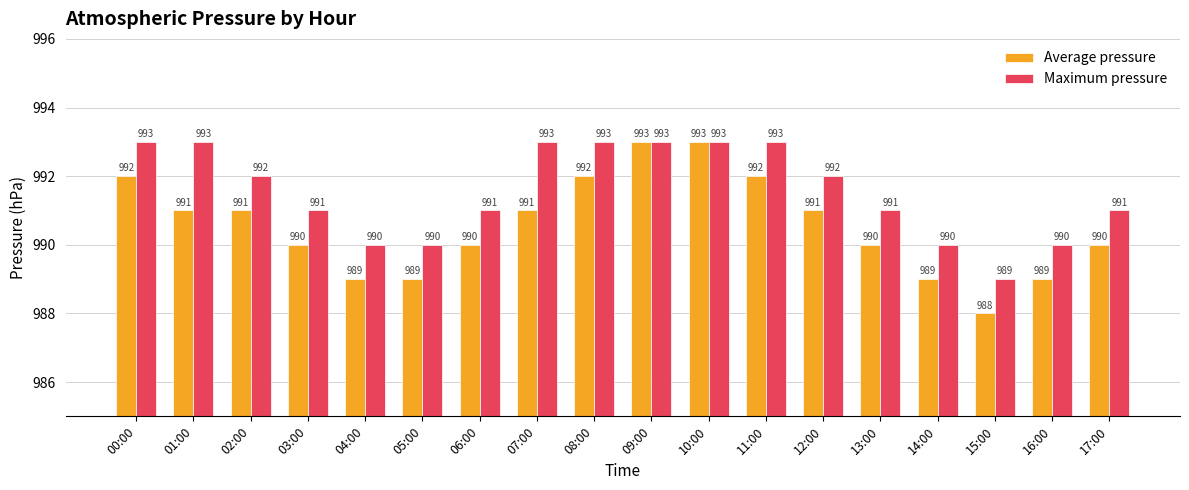

Reading right to left, list all the values displayed in this chart.

Average pressure: 990	989	988	989	990	991	992	993	993	992	991	990	989	989	990	991	991	992
Maximum pressure: 991	990	989	990	991	992	993	993	993	993	993	991	990	990	991	992	993	993